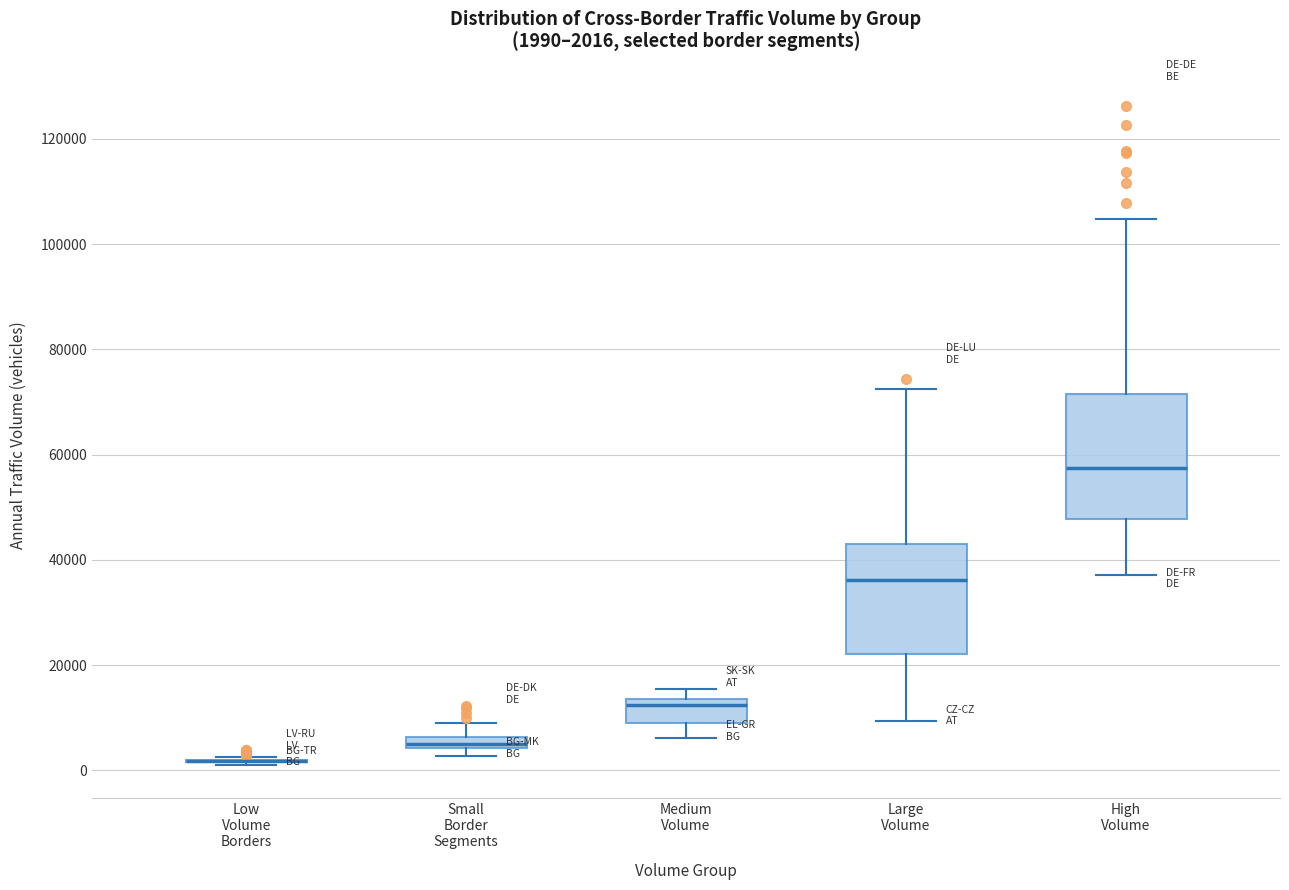

Which box is the tallest, from its lower edge to its upper edge?

High Volume